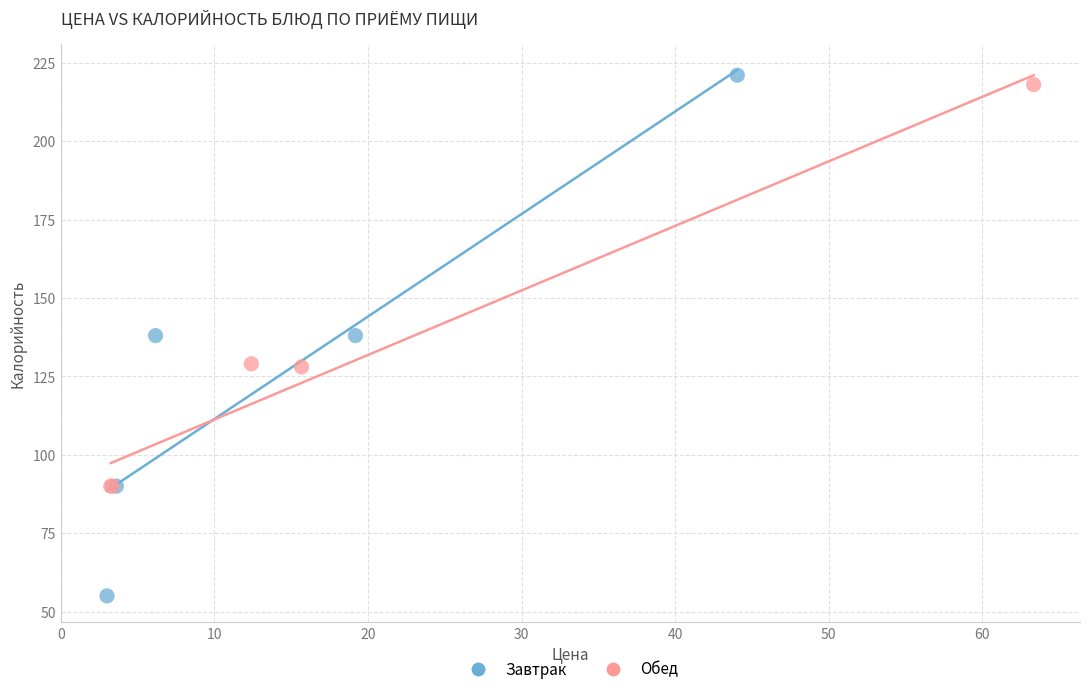

Which series has the largest Y range (max minus min)?

Завтрак